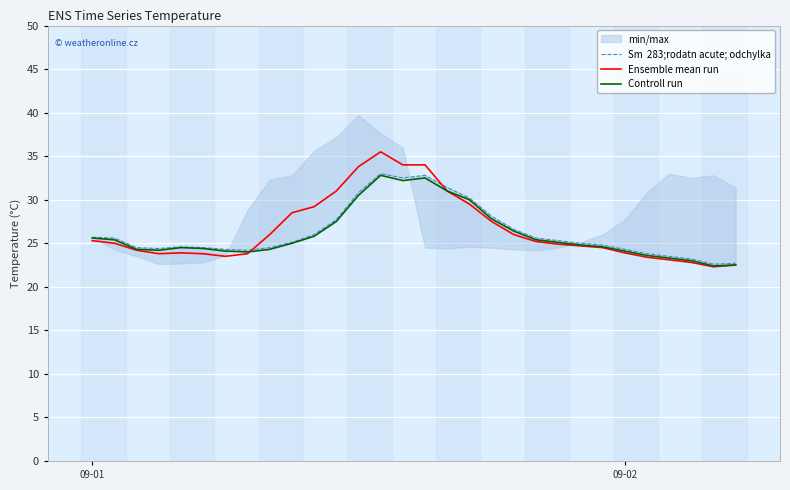

How many lines are shown in the chart?

3